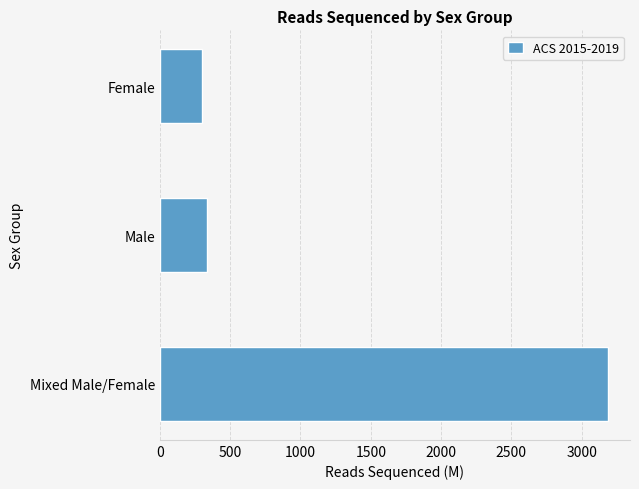

Is it true that the value at Mixed Male/Female is 3184?

True